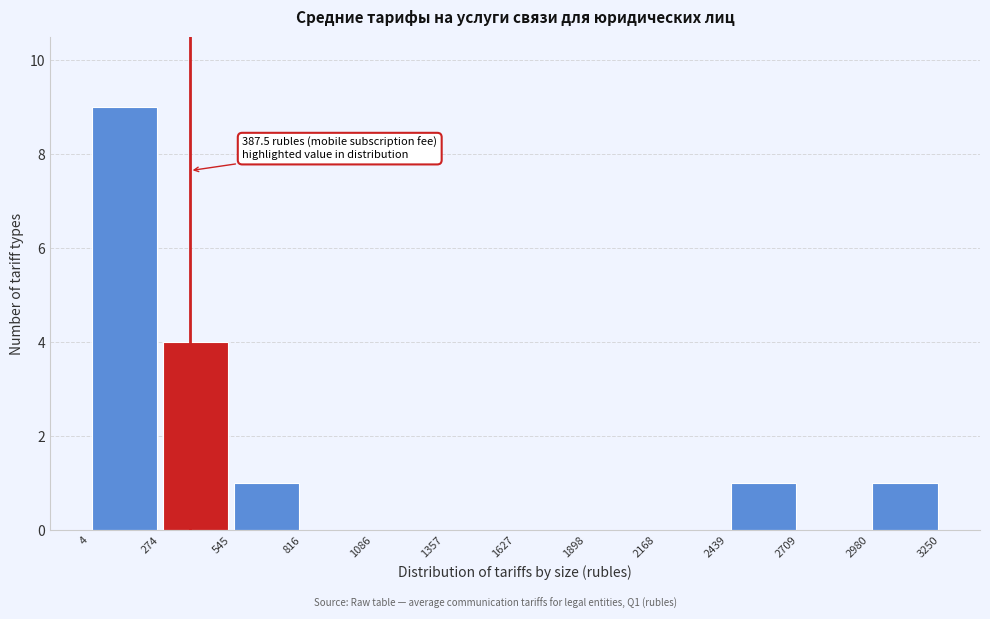

Over which range of the x-axis is the bar tallest?

4 to 274